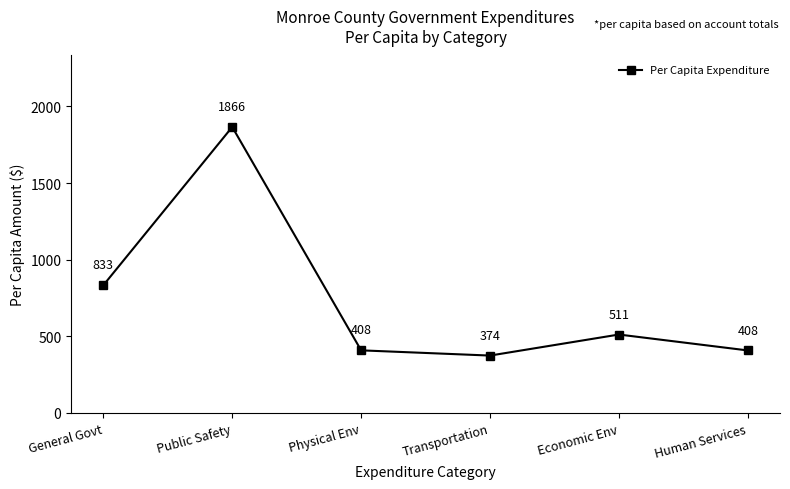

What is the label of the 4th point from the left?

Transportation